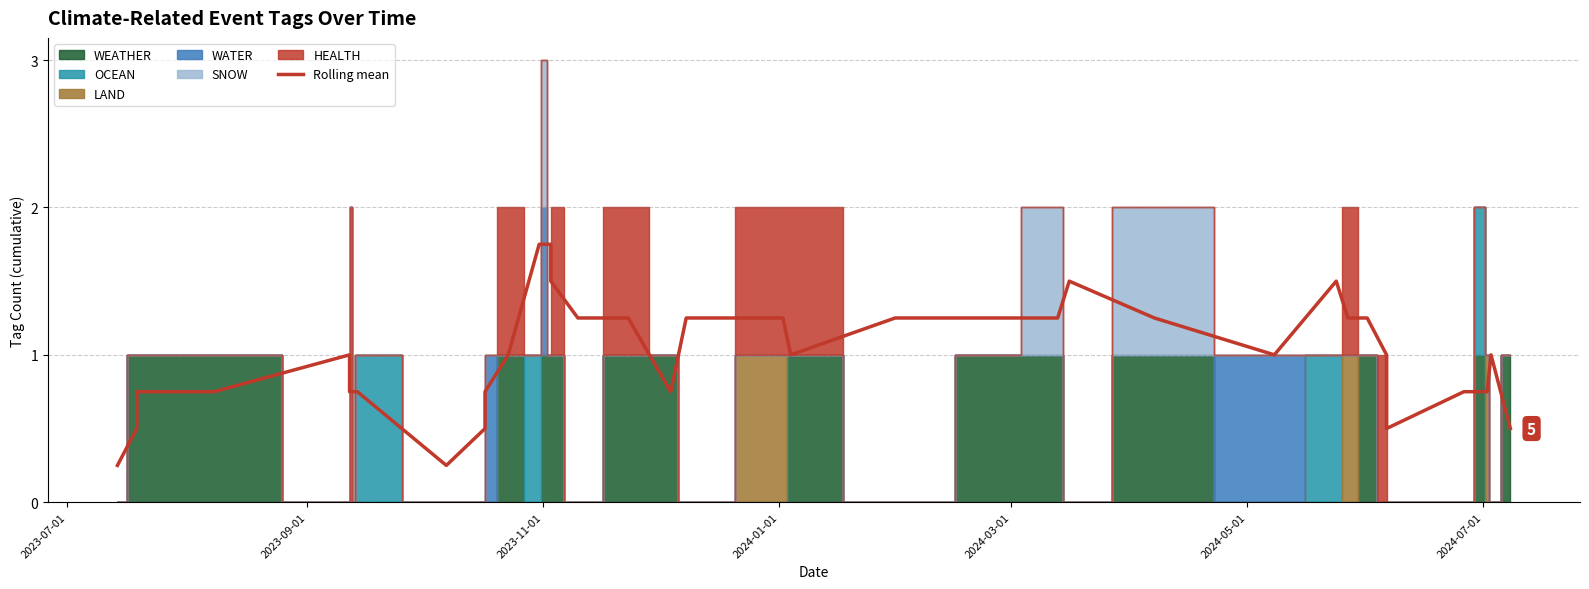

What is the value of the 33rd point from the left?

1.0